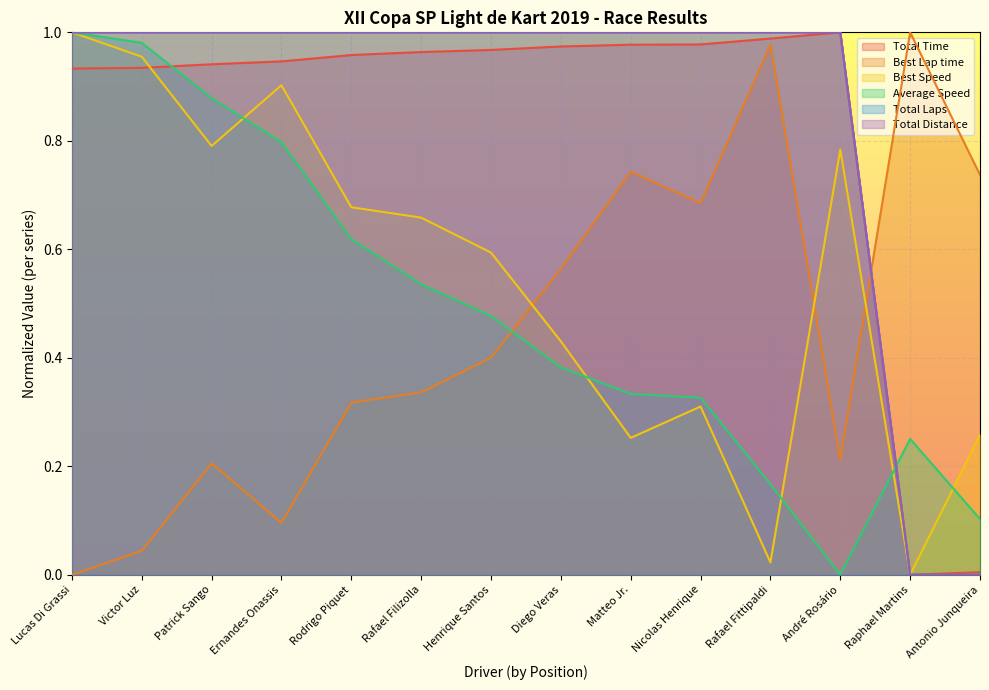

True or false: Total Distance and Total Time cross at least once.

False